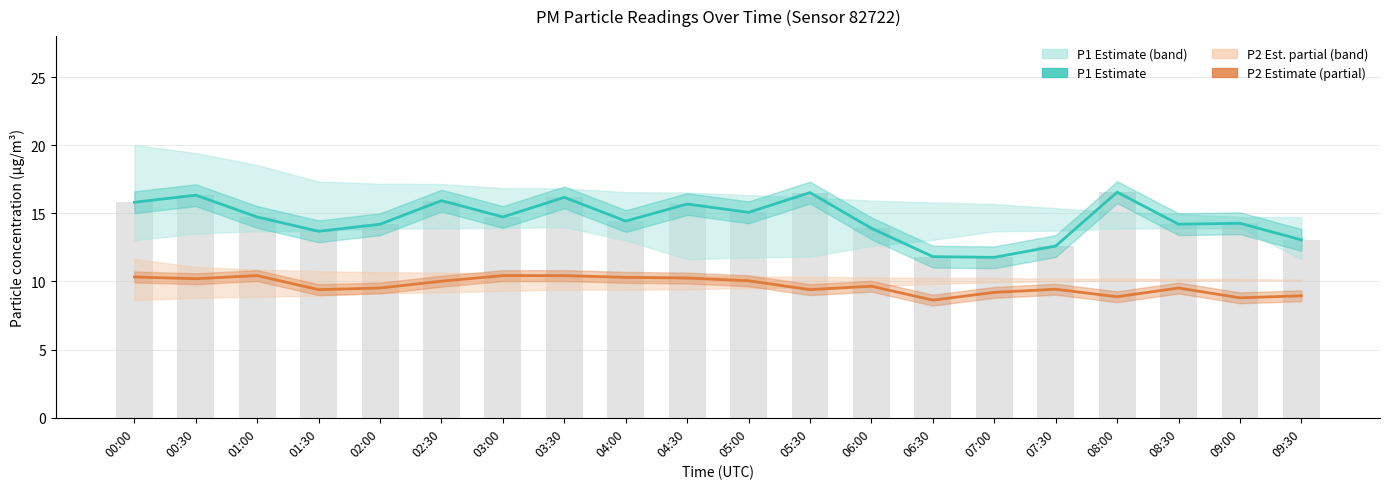

The P2 Estimate (partial) series shows 9.4 at 01:30. True or false?

True